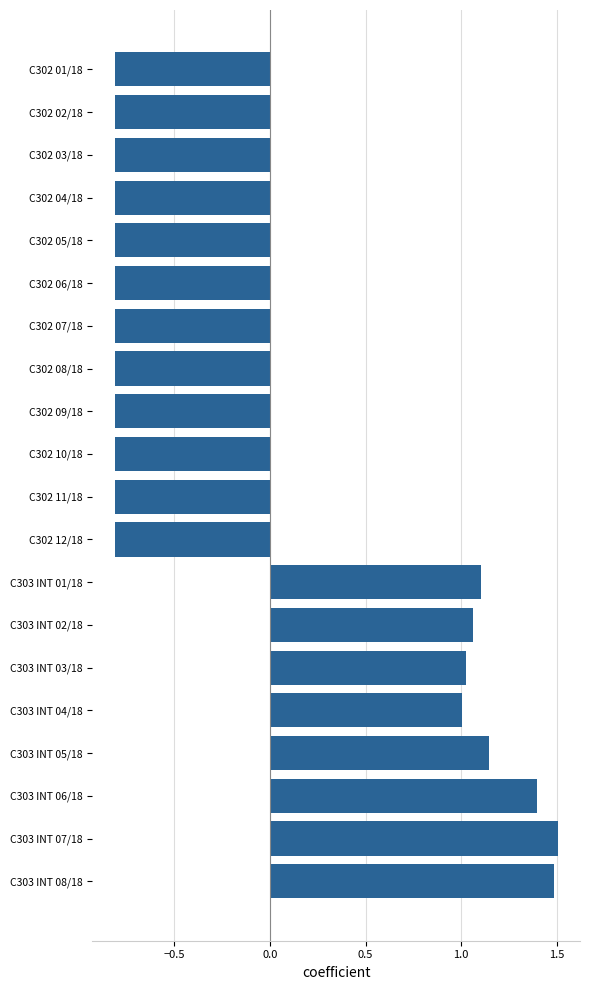

What is the smallest value displayed?

-0.8